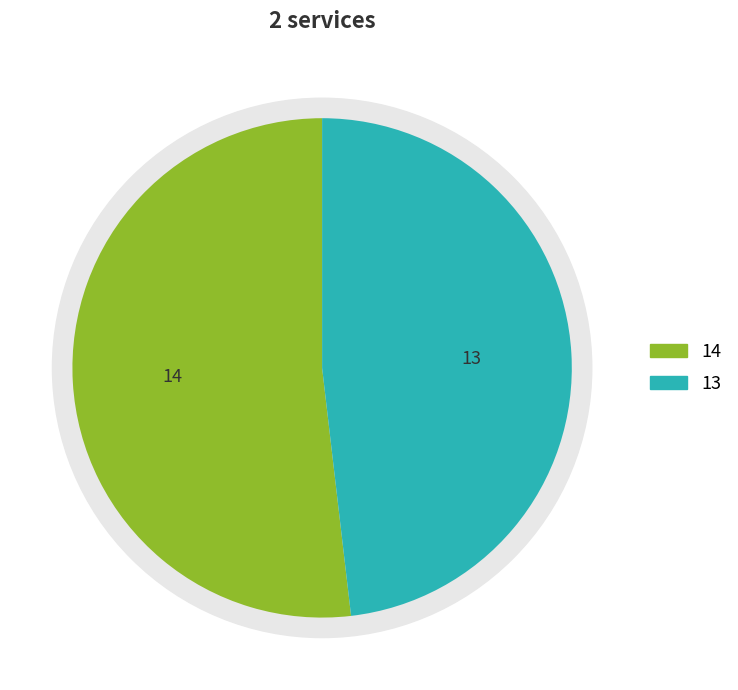

How many slices are in this pie chart?

2